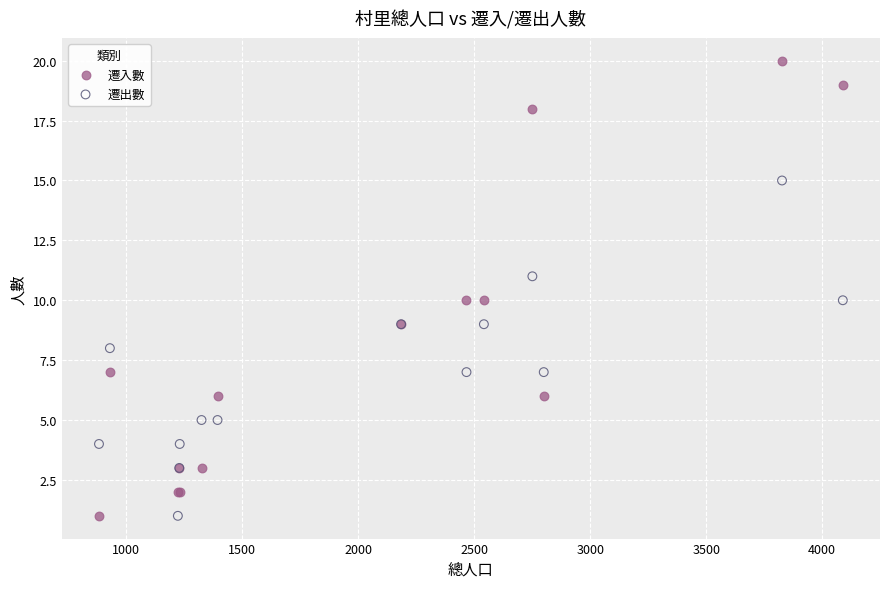

What is the X range (max minus min) for the scatter plot?

3206